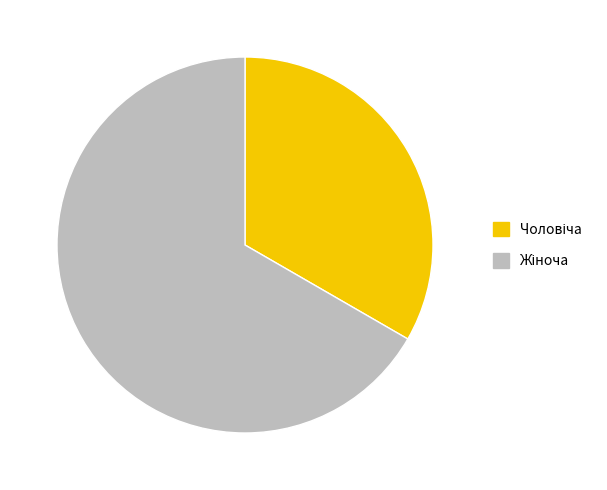

Combined, do Жіноча and Чоловіча account for over 50%?

Yes